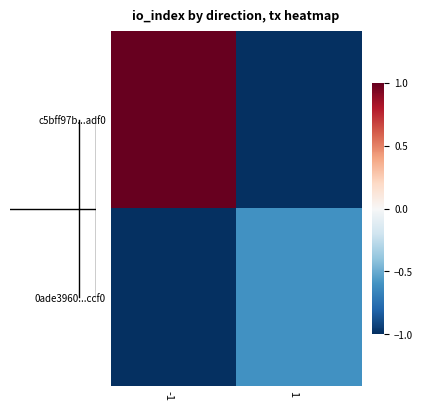

List the series in order of their overall mean, highest first.

c5bff97b...adf0, 0ade3960...ccf0